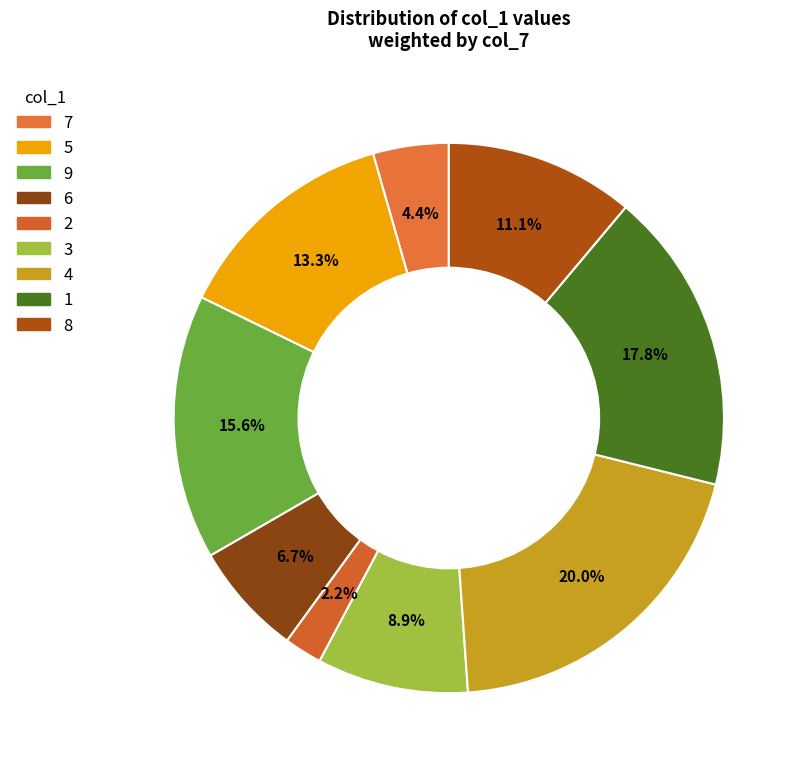

The 9 slice represents 29% of the pie. True or false?

False